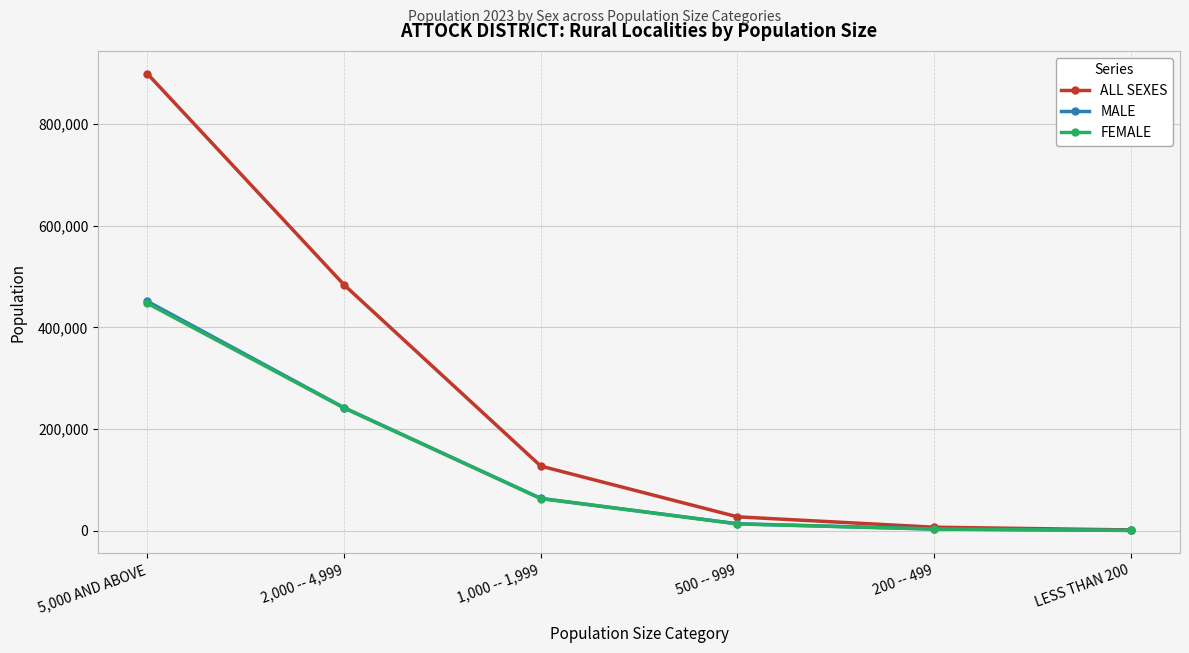

What is the label of the 2nd point from the left?

2,000 -- 4,999